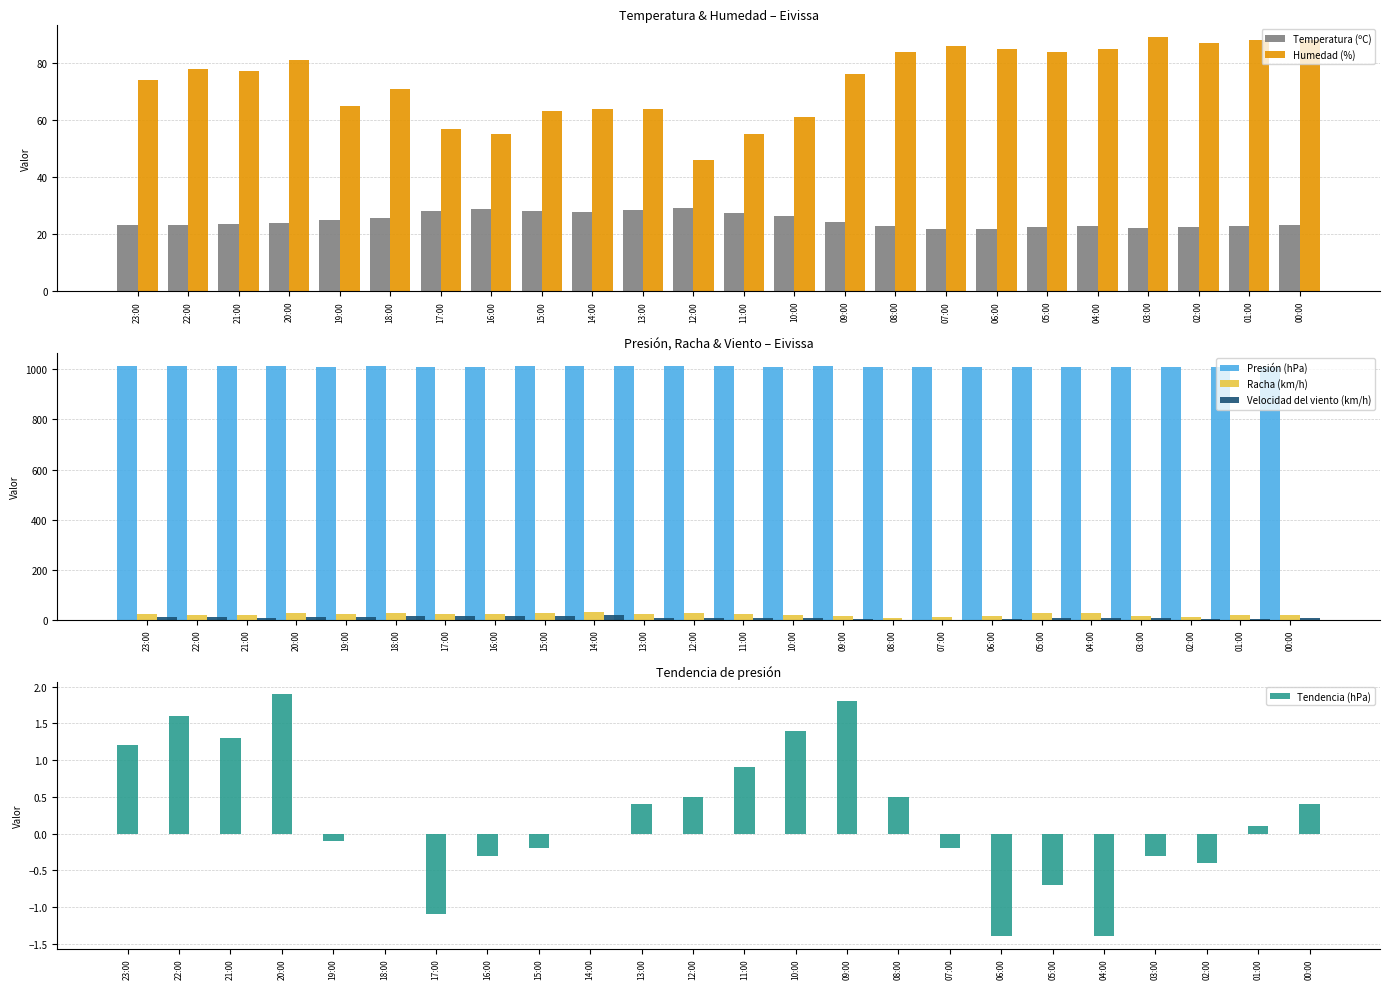

Where is Tendencia (hPa) nearest to the value 0?

18:00